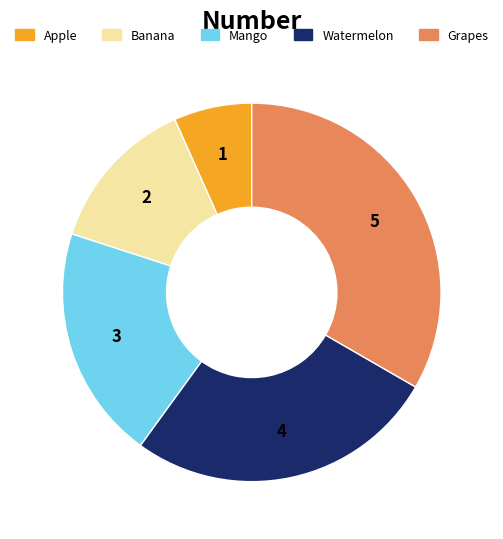

Combined, do Grapes and Banana account for over 50%?

No